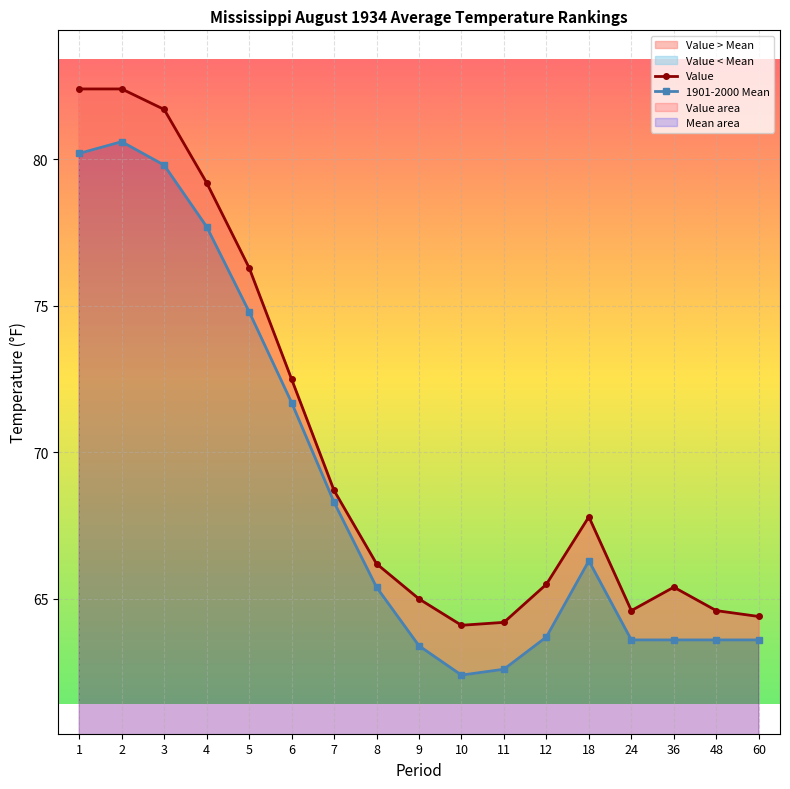

True or false: Value and 1901-2000 Mean intersect in this chart.

False